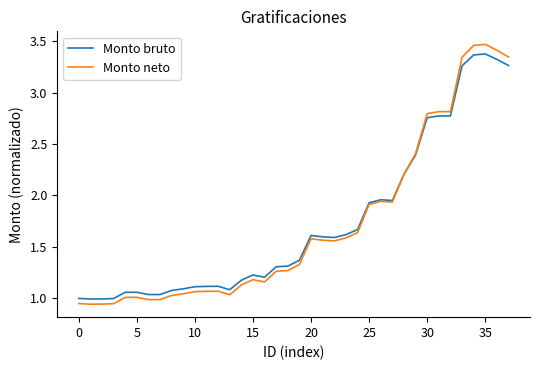

Which series has the widest spread of values?

Monto neto